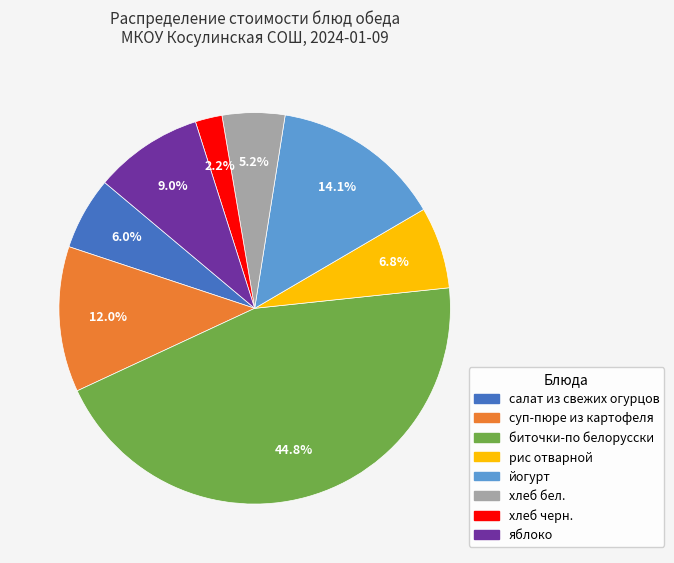

What is the total percentage of хлеб бел. and суп-пюре из картофеля?

17.2%